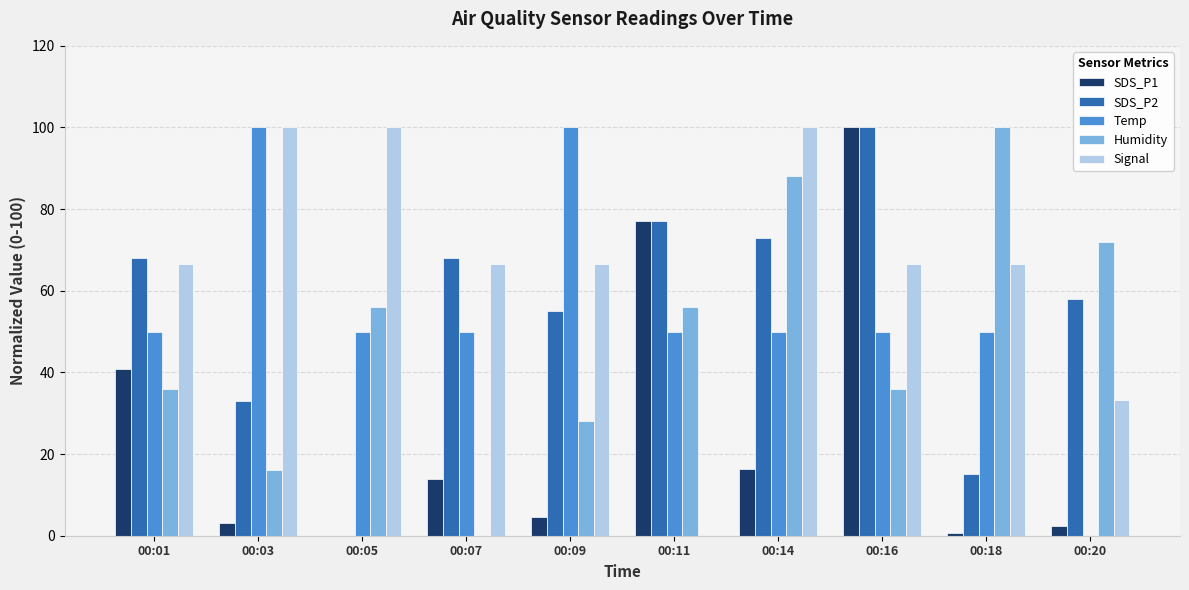

Is the value of Temp at 00:11 greater than the value of SDS_P1 at 00:16?

No